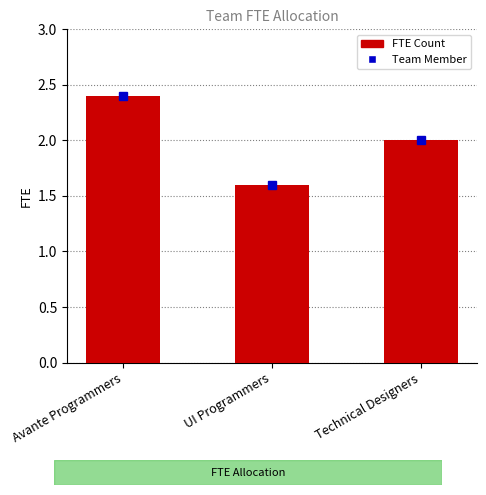

The value at UI Programmers is 1.6. True or false?

True